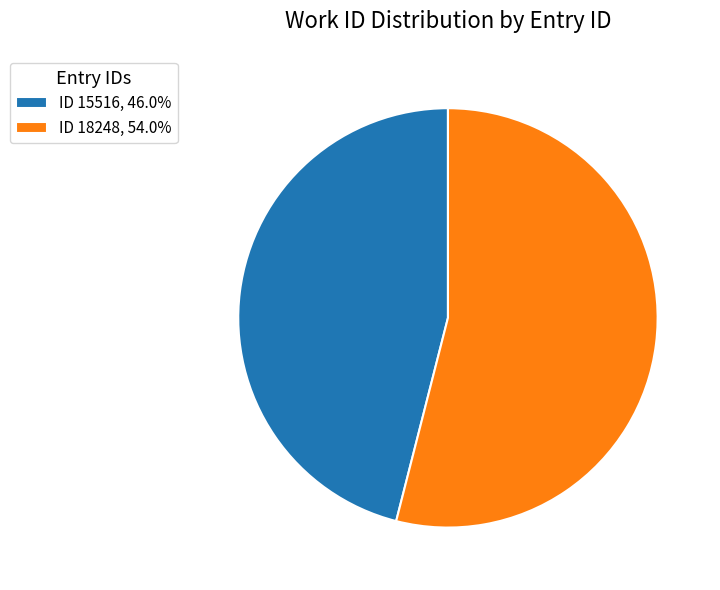

How many segments does this pie chart have?

2